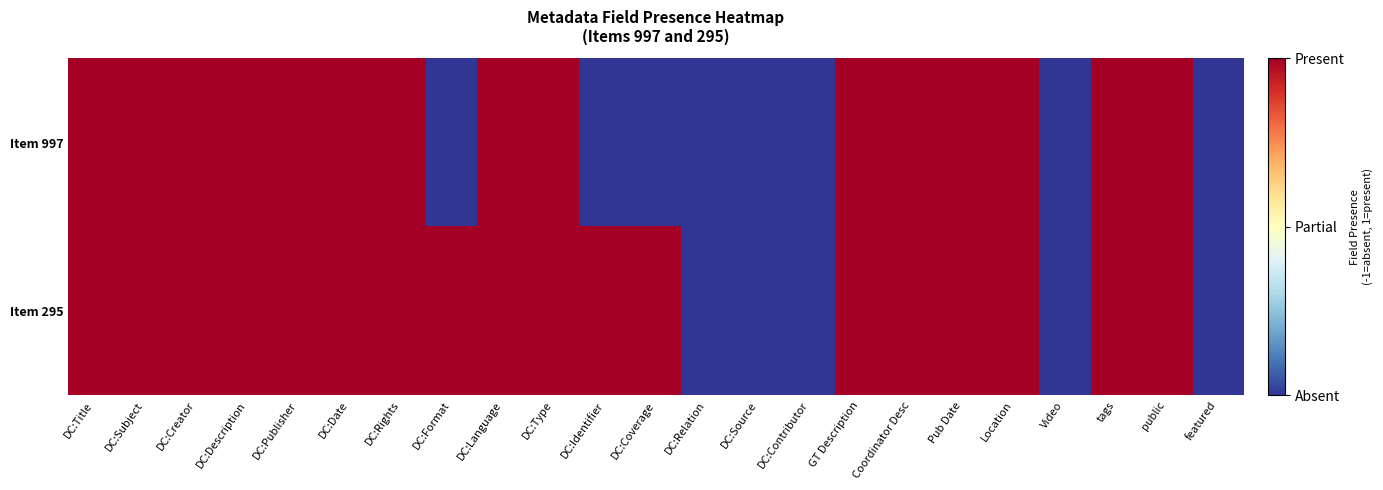

Which series changed the most between DC:Creator and DC:Identifier?

Item 997